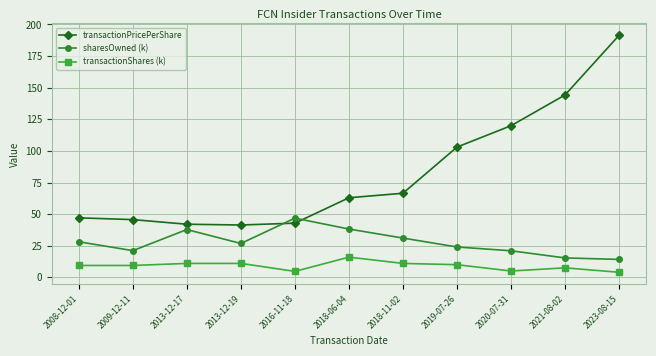

Rank the series by their maximum value, from lowest to highest.

transactionShares (k), sharesOwned (k), transactionPricePerShare